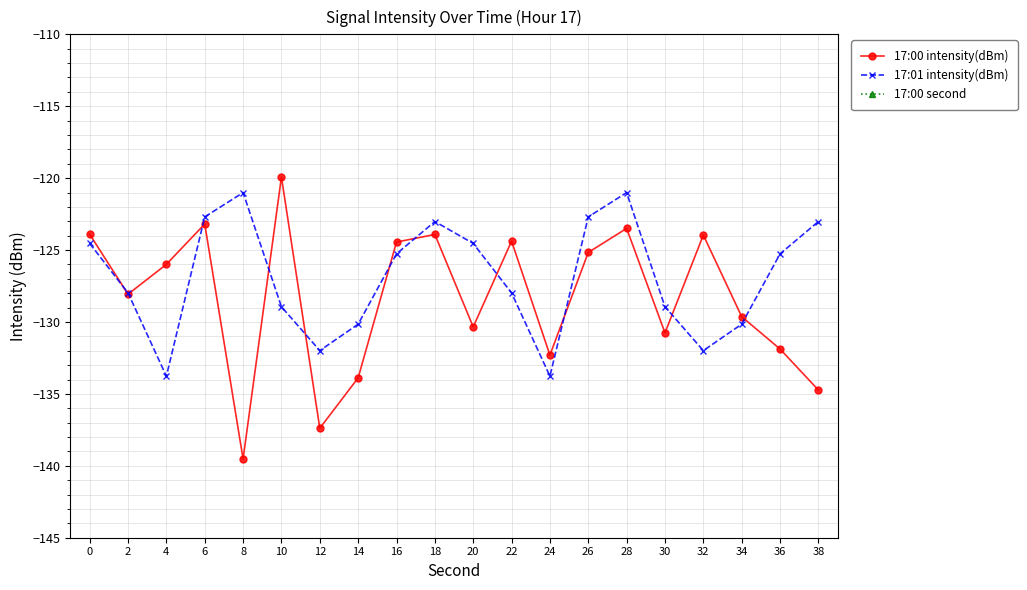

How many values in the 17:01 intensity(dBm) series are below -125?

12